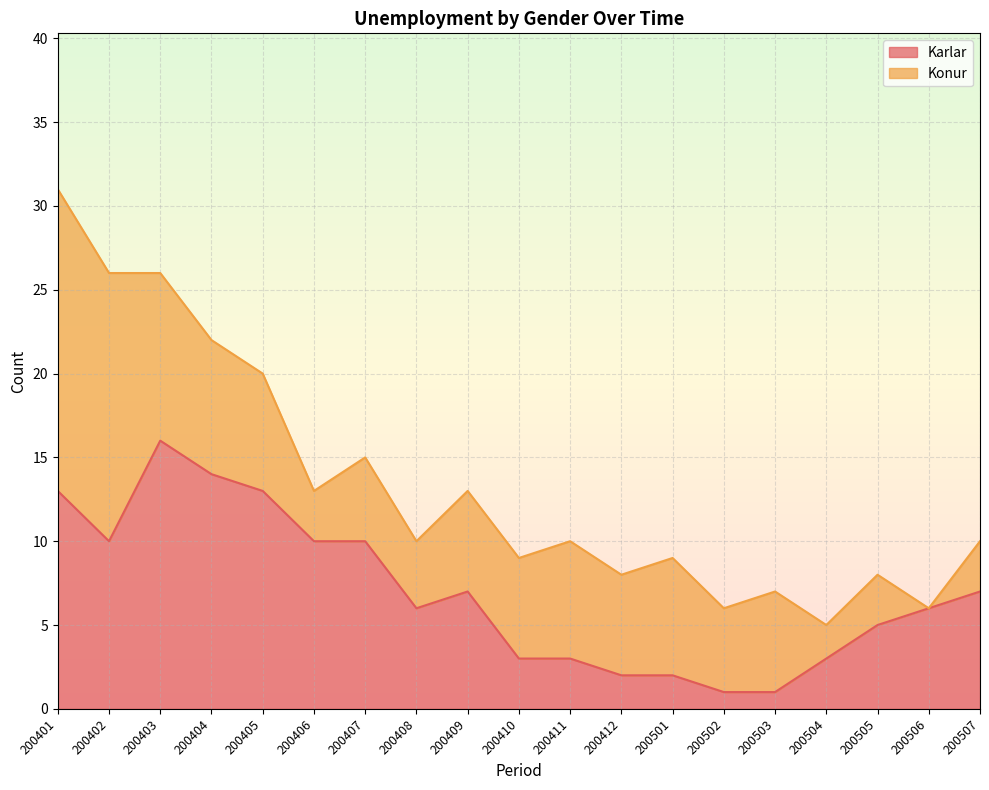

Rank the categories by value from highest to lowest.

200403, 200404, 200401, 200405, 200402, 200406, 200407, 200409, 200507, 200408, 200506, 200505, 200410, 200411, 200504, 200412, 200501, 200502, 200503